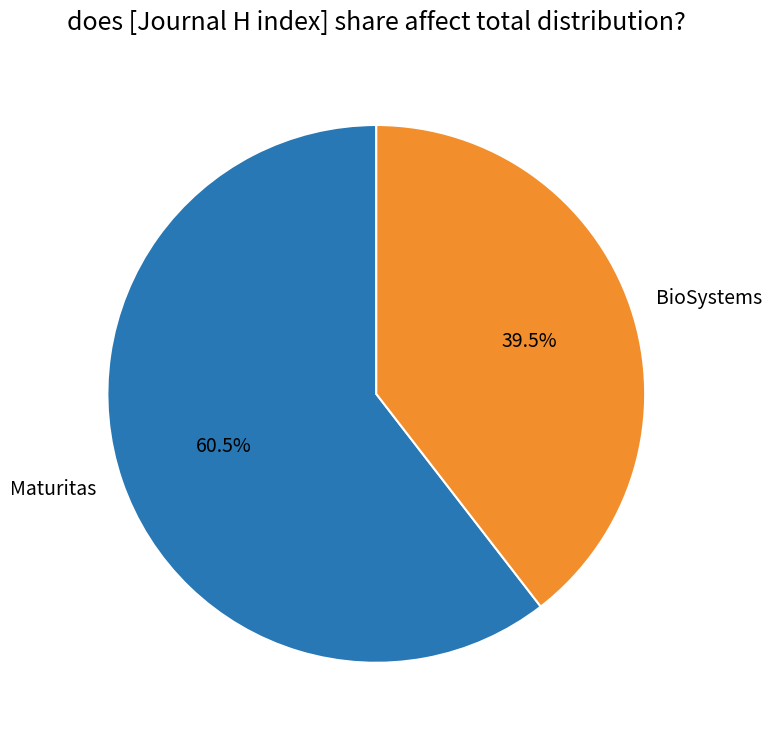

What is the smallest slice in the pie chart?

BioSystems